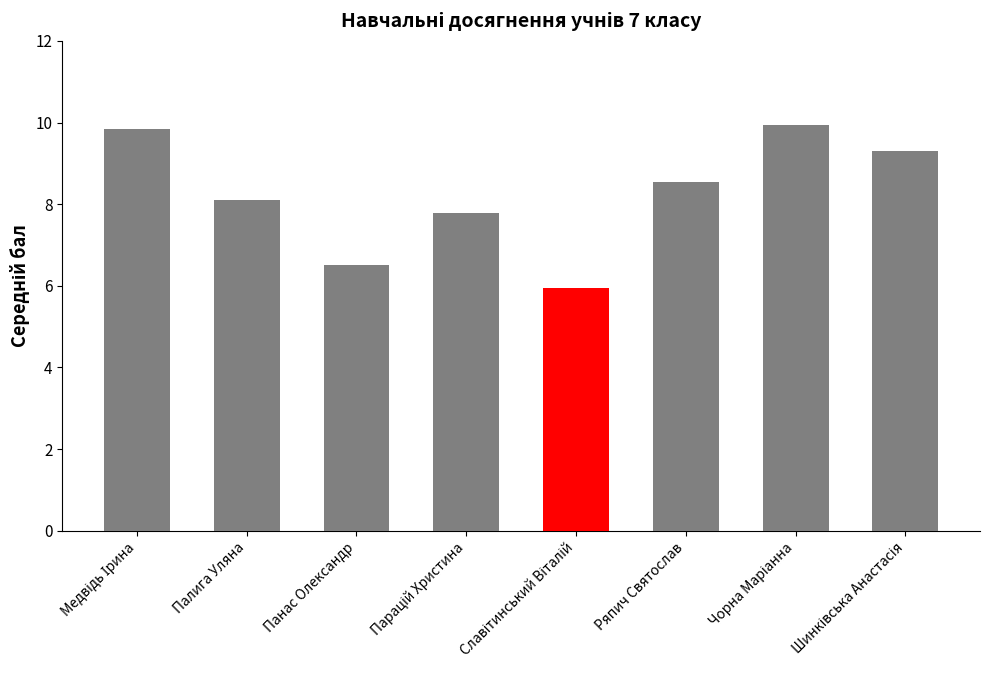

Between Палига Уляна and Ряпич Святослав, which is larger?

Ряпич Святослав